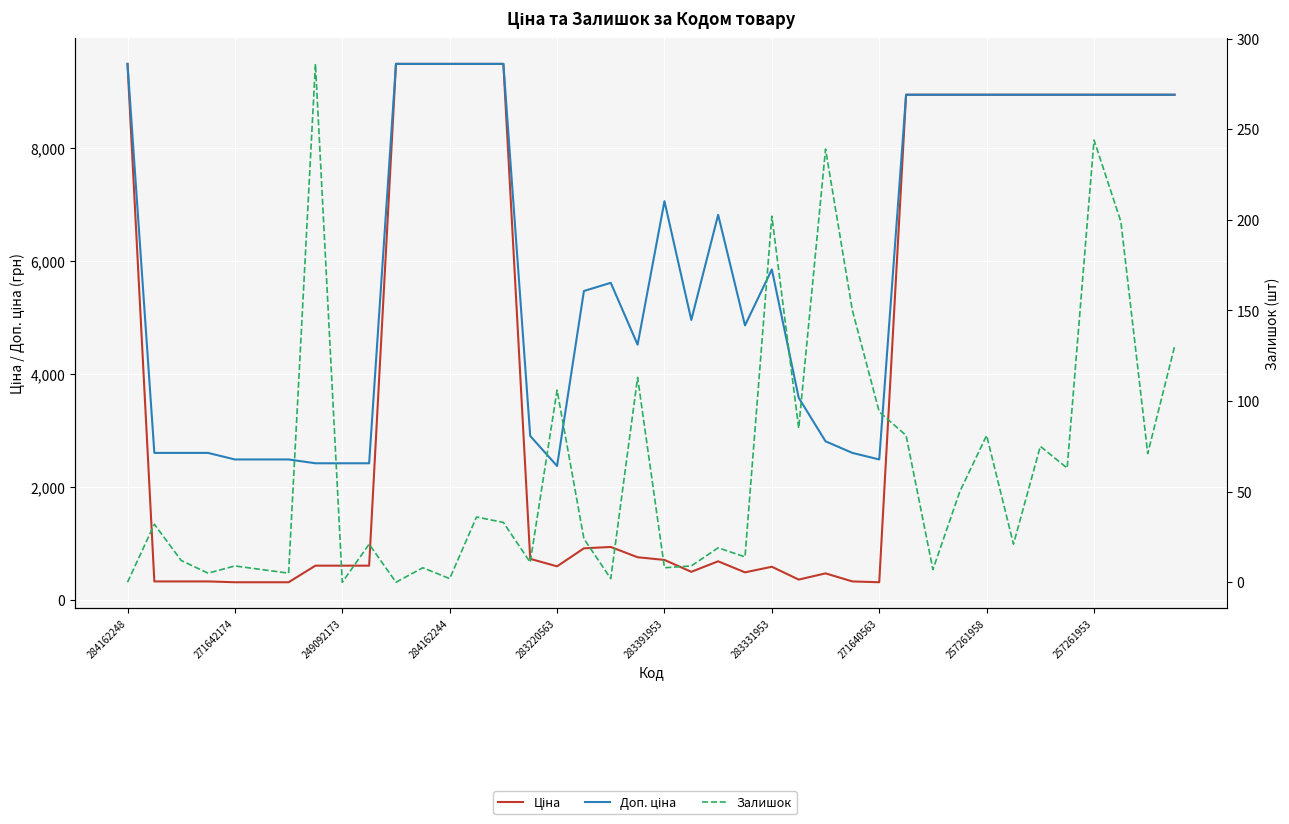

What is the difference between the second highest and second lowest values in the Доп. ціна series?

7065.2